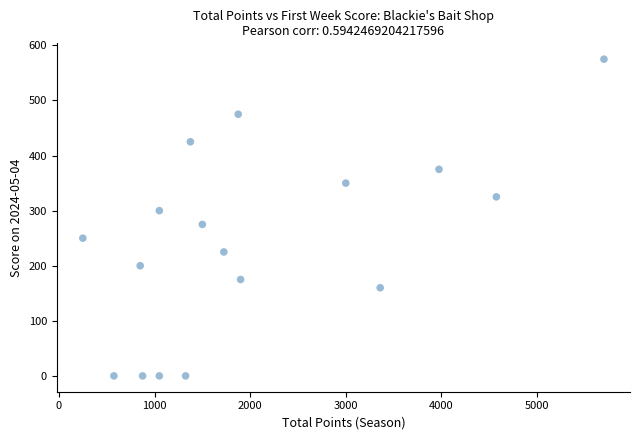

What is the range of Y values (max minus min)?

575